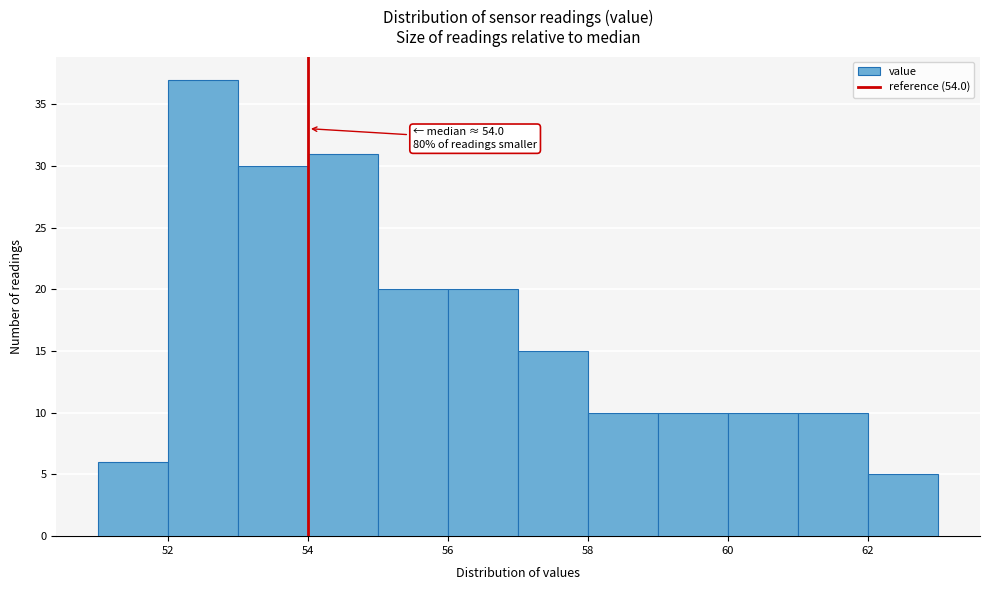

Which range on the x-axis has the tallest bar?

52 to 53